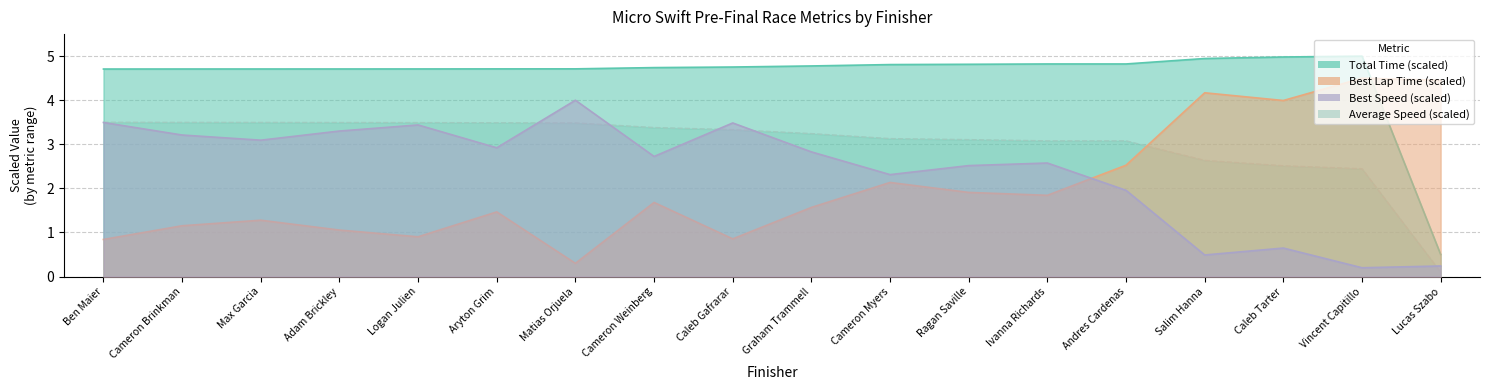

Which series changed the most between Cameron Myers and Lucas Szabo?

Total Time